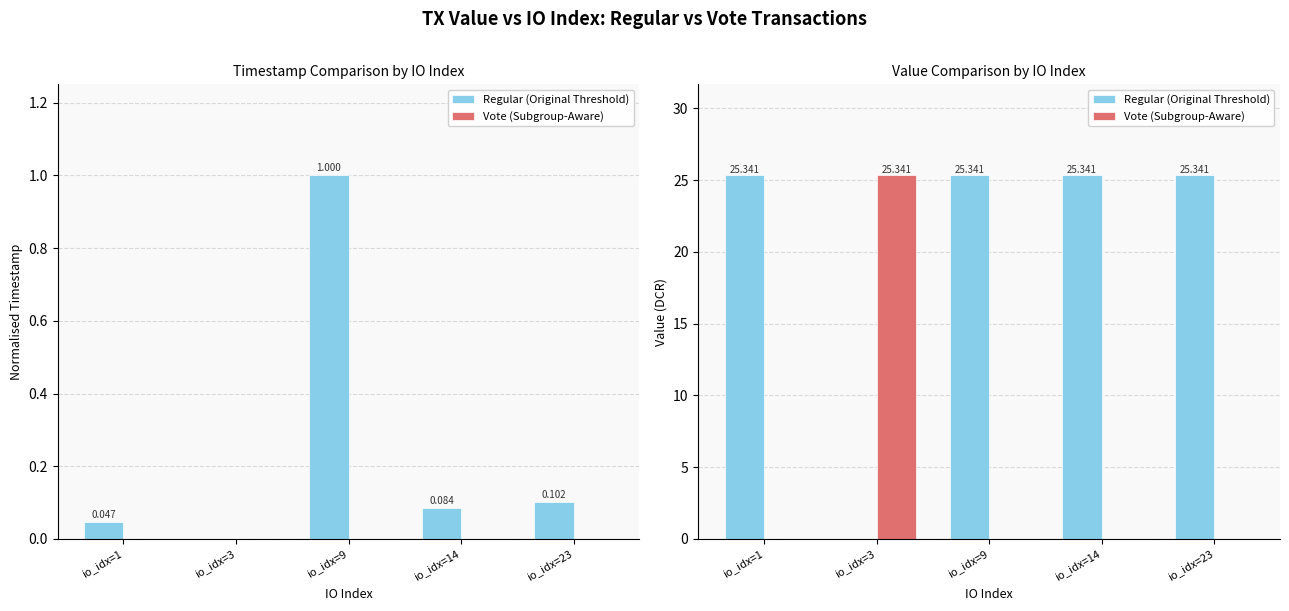

The Regular (Original Threshold) series shows 16.1 at io_idx=14. True or false?

False